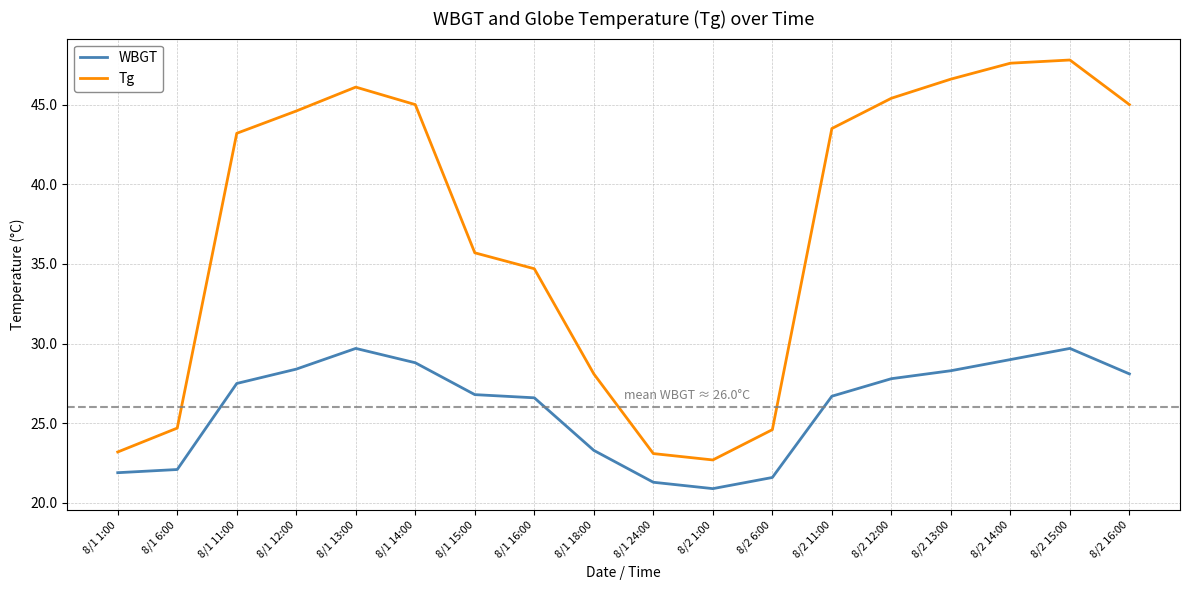

Which series has the widest spread of values?

Tg